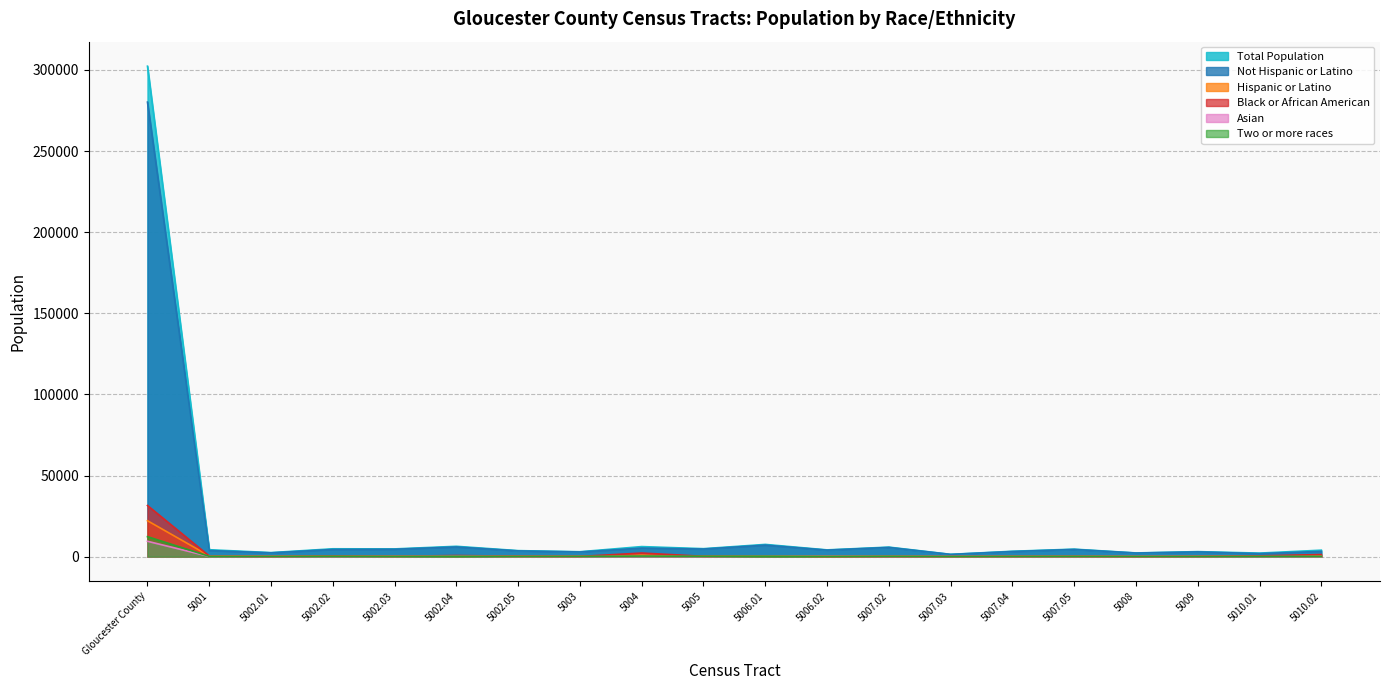

Which category has the lowest value in the Asian series?

5007.03